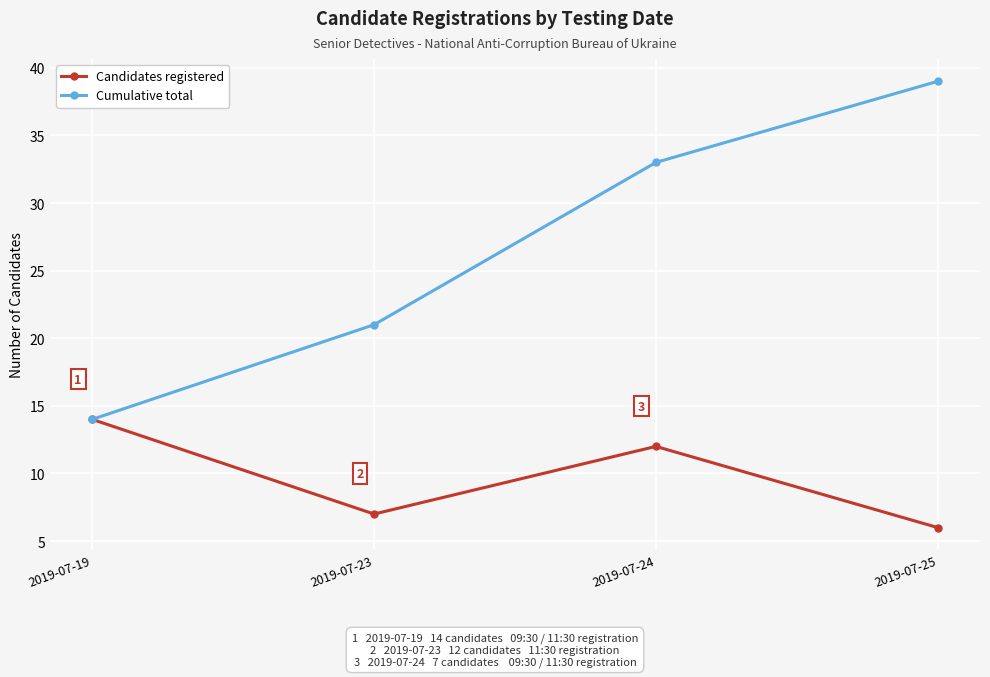

Reading left to right, list all the values displayed in this chart.

Candidates registered: 2019-07-19=14	2019-07-23=7	2019-07-24=12	2019-07-25=6
Cumulative total: 2019-07-19=14	2019-07-23=21	2019-07-24=33	2019-07-25=39